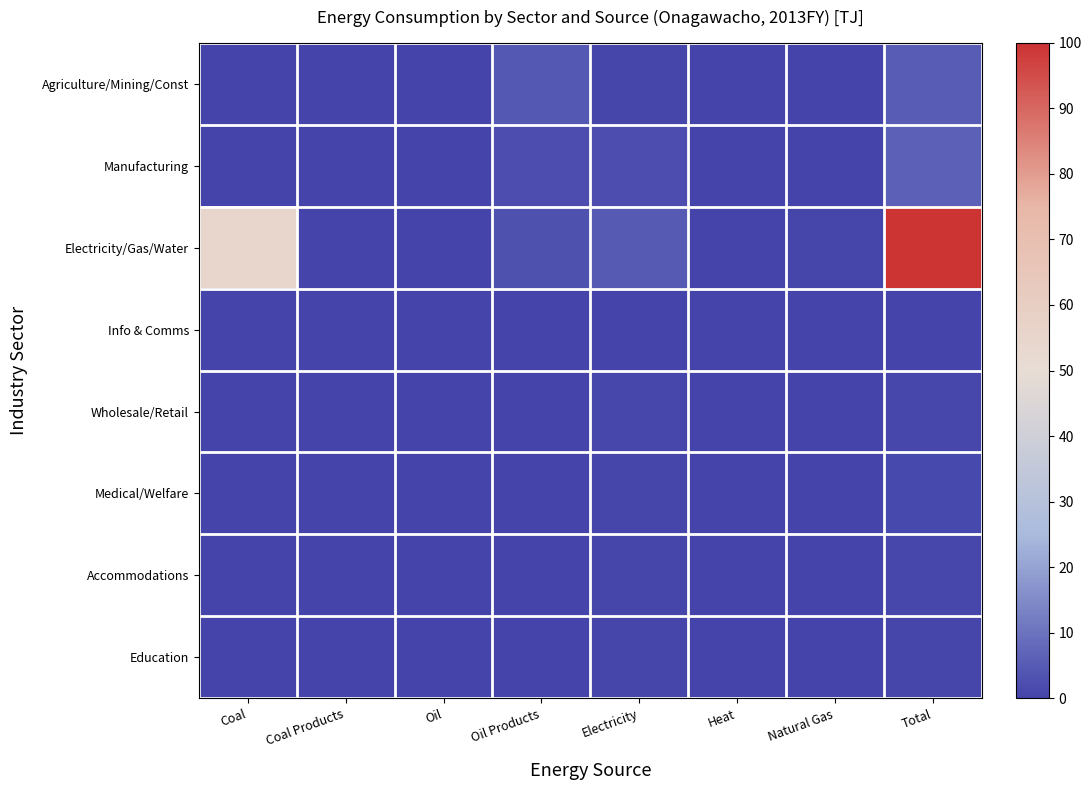

Reading left to right, list all the values displayed in this chart.

Agriculture/Mining/Const: Coal=0.0	Coal Products=0.0	Oil=0.0	Oil Products=4.5	Electricity=0.7	Heat=0.0	Natural Gas=0.0	Total=5.4
Manufacturing: Coal=0.0	Coal Products=0.0	Oil=0.0	Oil Products=2.1	Electricity=2.2	Heat=0.1	Natural Gas=0.0	Total=6.1
Electricity/Gas/Water: Coal=55.0	Coal Products=0.0	Oil=0.0	Oil Products=2.8	Electricity=4.7	Heat=0.0	Natural Gas=0.7	Total=100.0
Info & Comms: Coal=0.0	Coal Products=0.0	Oil=0.0	Oil Products=0.0	Electricity=0.1	Heat=0.0	Natural Gas=0.0	Total=0.1
Wholesale/Retail: Coal=0.0	Coal Products=0.0	Oil=0.0	Oil Products=0.1	Electricity=0.9	Heat=0.0	Natural Gas=0.0	Total=1.1
Medical/Welfare: Coal=0.0	Coal Products=0.0	Oil=0.0	Oil Products=0.3	Electricity=0.5	Heat=0.0	Natural Gas=0.0	Total=1.2
Accommodations: Coal=0.0	Coal Products=0.0	Oil=0.0	Oil Products=0.2	Electricity=0.5	Heat=0.0	Natural Gas=0.0	Total=0.9
Education: Coal=0.0	Coal Products=0.0	Oil=0.0	Oil Products=0.1	Electricity=0.4	Heat=0.0	Natural Gas=0.0	Total=0.7